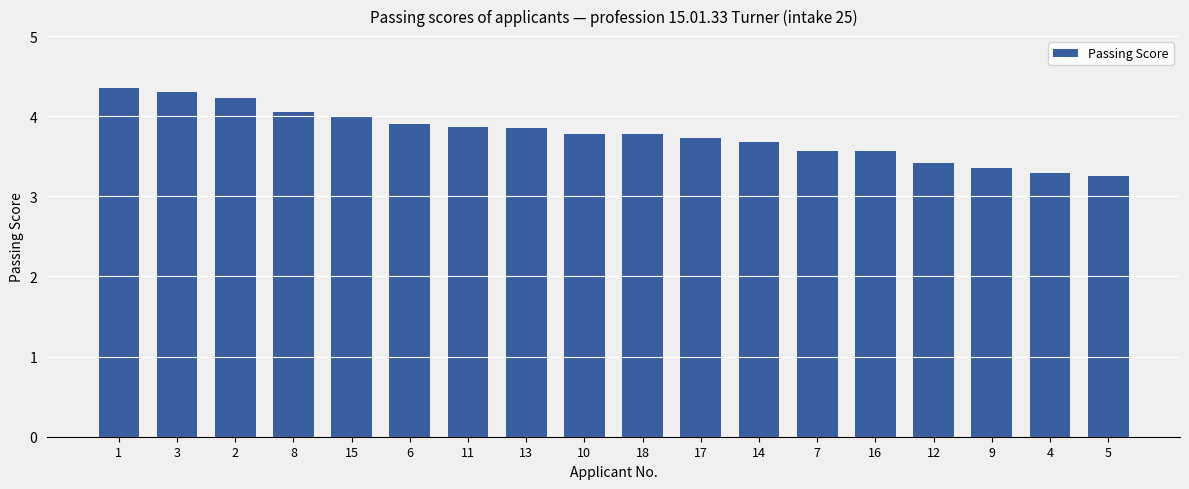

What is the difference between the values at 16 and 3?

0.7